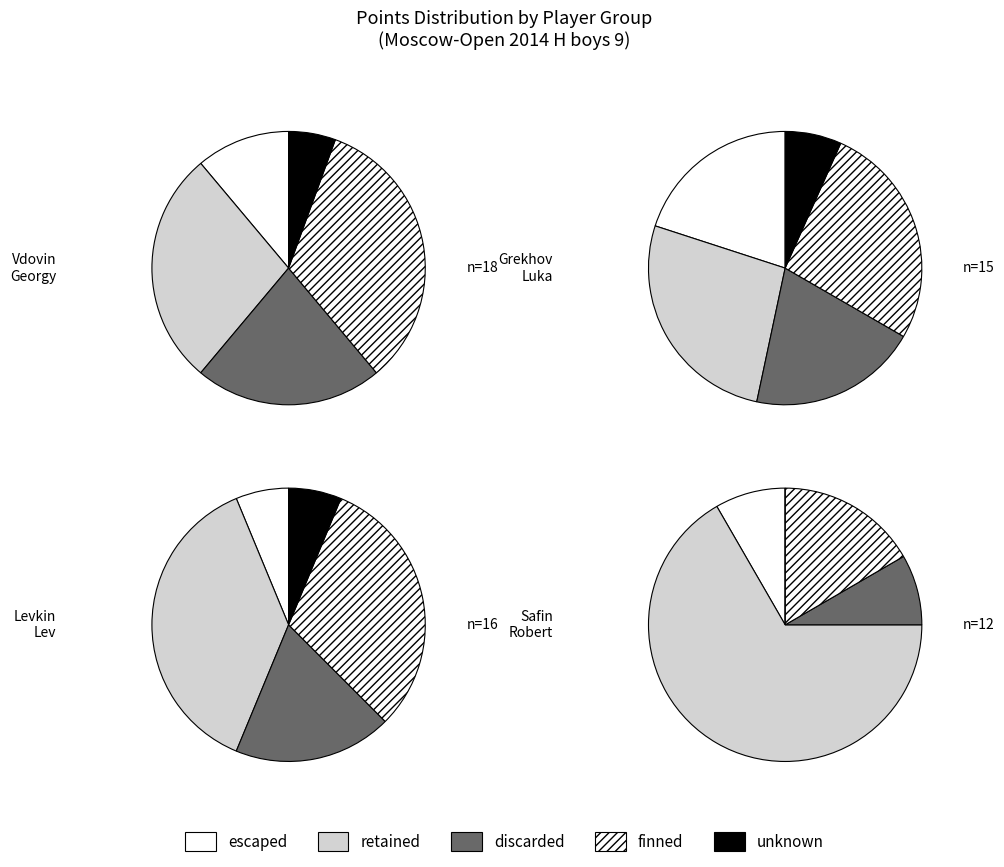

Is there a majority slice in this chart?

No